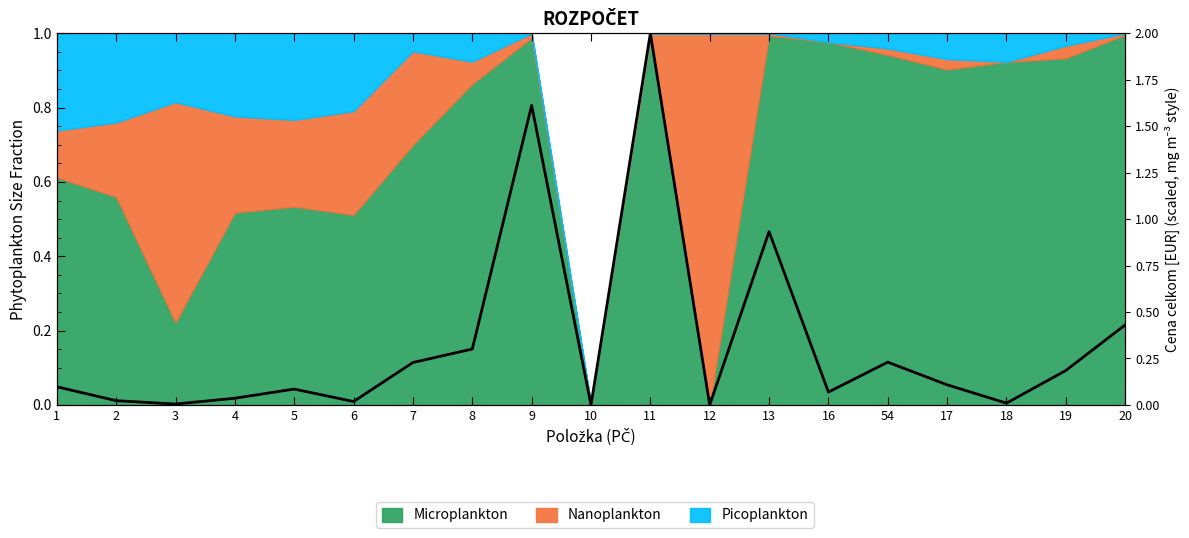

List the labels in order of value, smallest first.

10, 12, 3, 18, 6, 2, 4, 16, 5, 1, 17, 19, 7, 54, 8, 20, 13, 9, 11